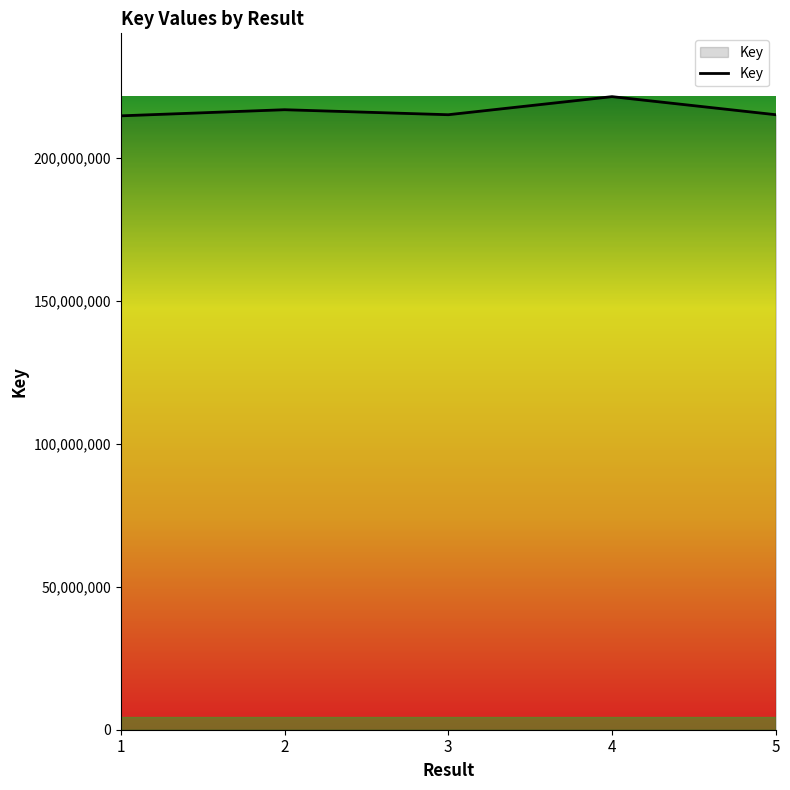

Approximately how many times larger is the value at 3 compared to 4?

1.0